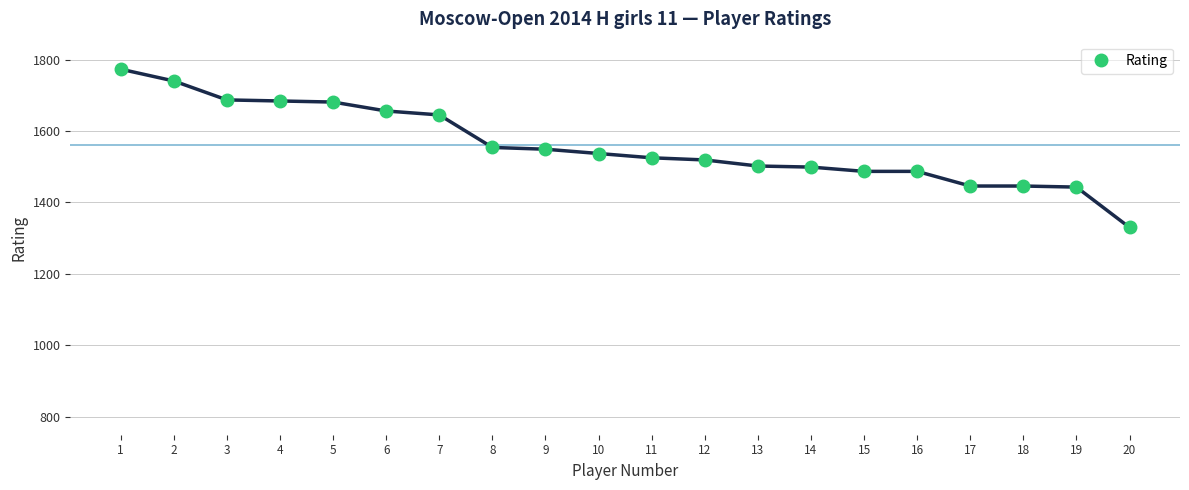

What is the greatest value displayed?

1773